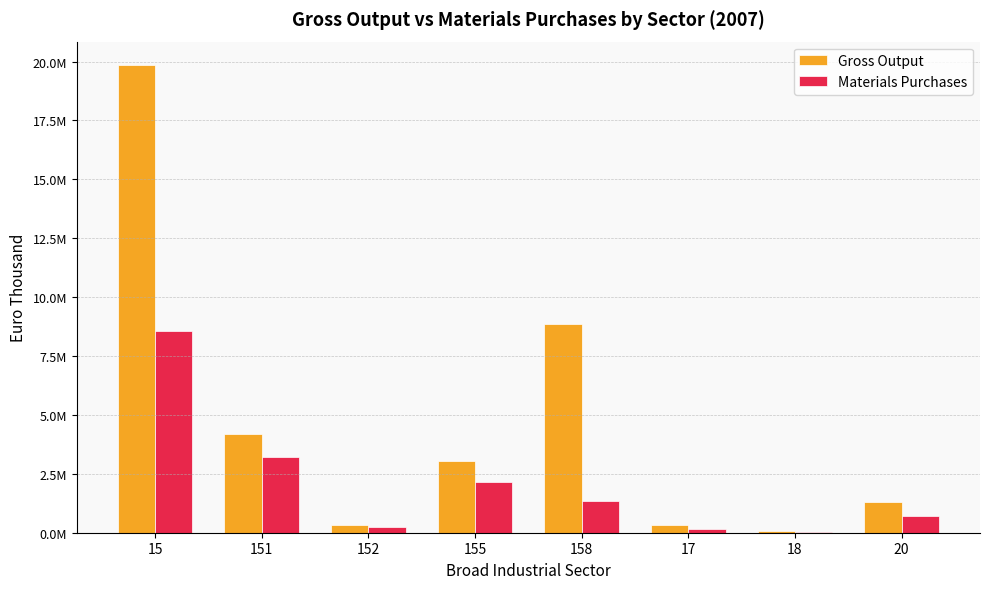

List the series in order of their overall mean, highest first.

Gross Output, Materials Purchases